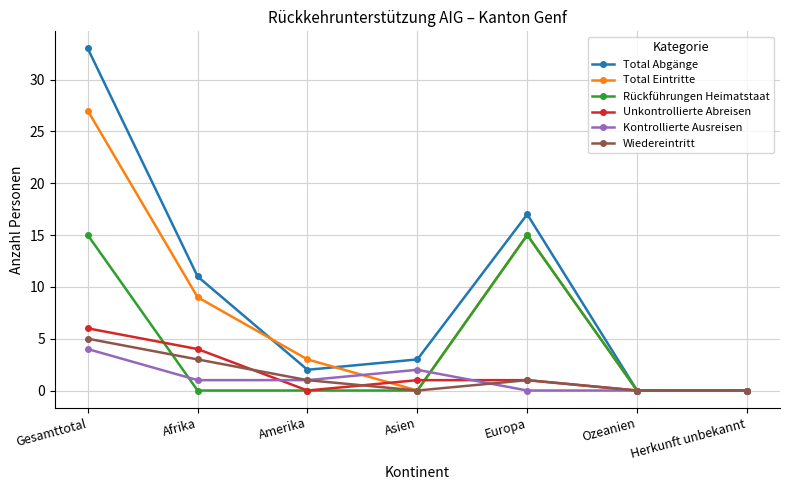

What is the average value of the Rückführungen Heimatstaat series?

4